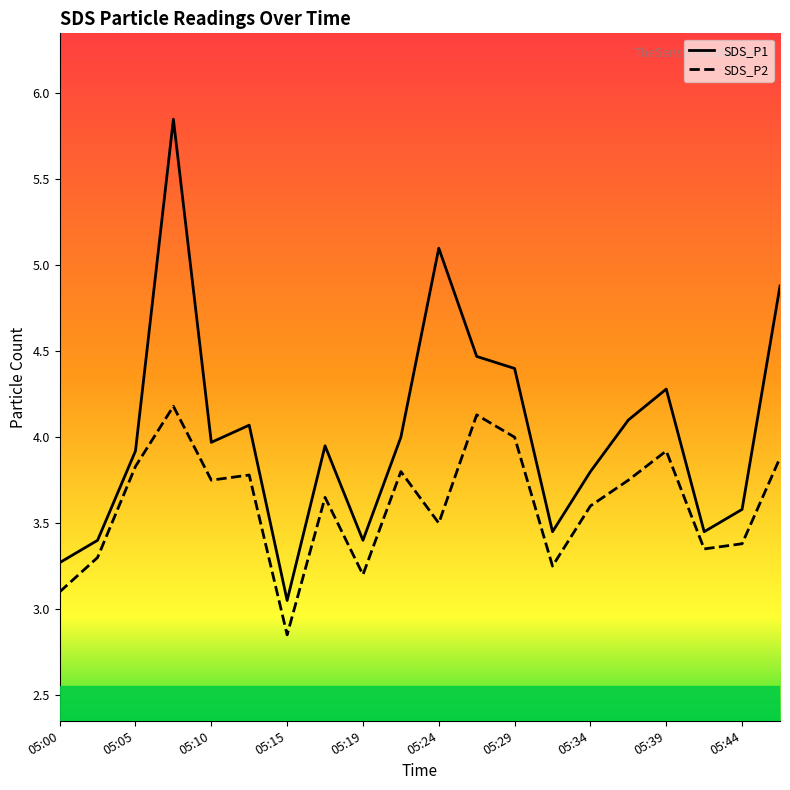

True or false: SDS_P2 has a value of 3.4 at 05:44.

True